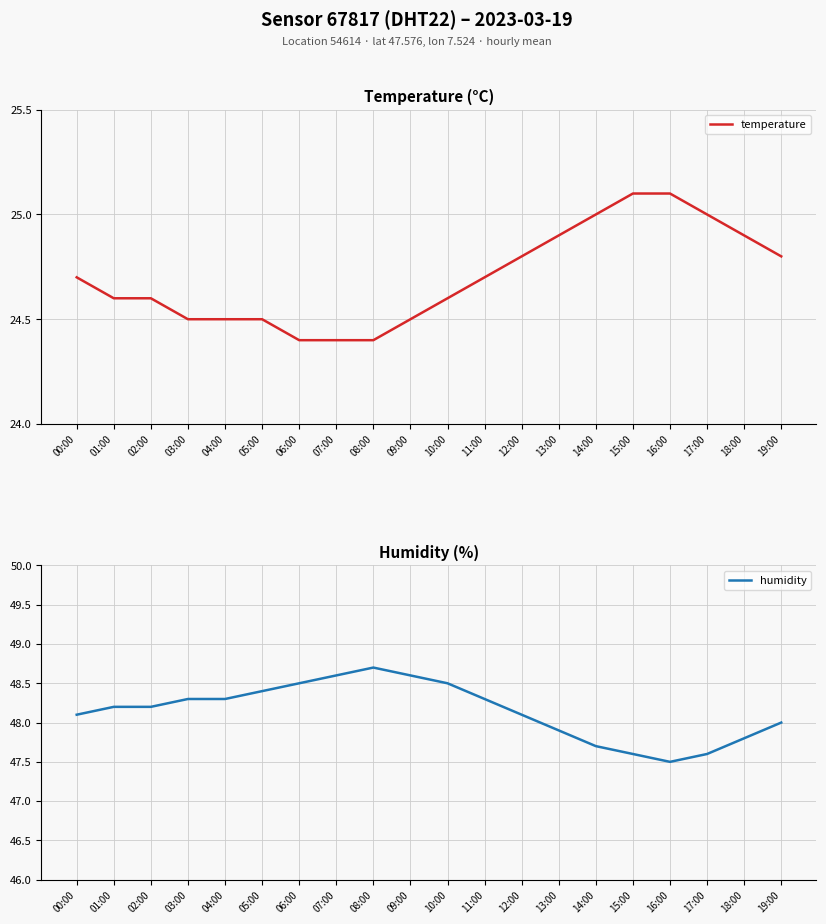

What is the spread (max minus min) of values at 03:00?

23.8